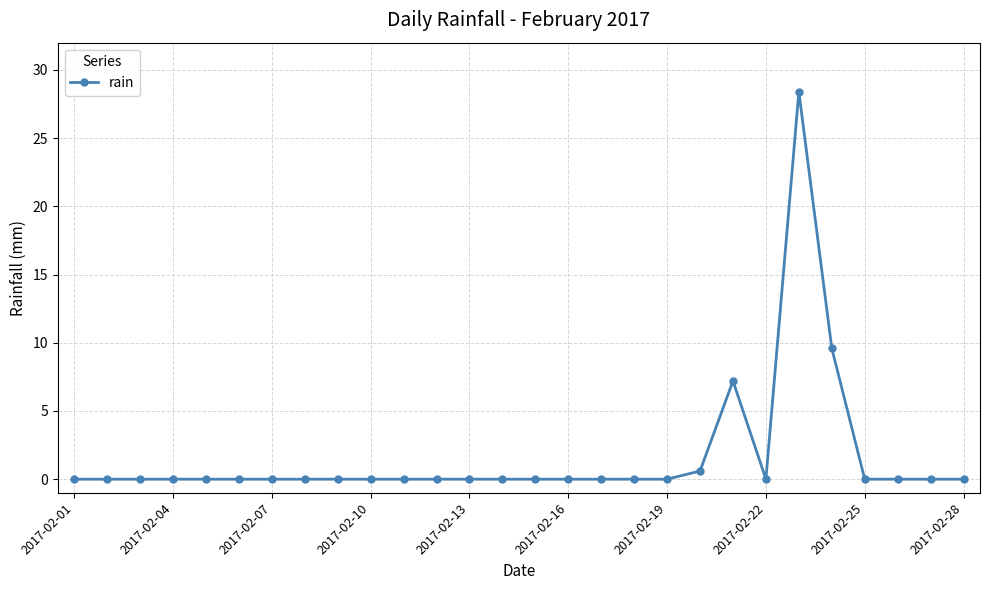

Does the chart display data point markers on the line(s)?

Yes